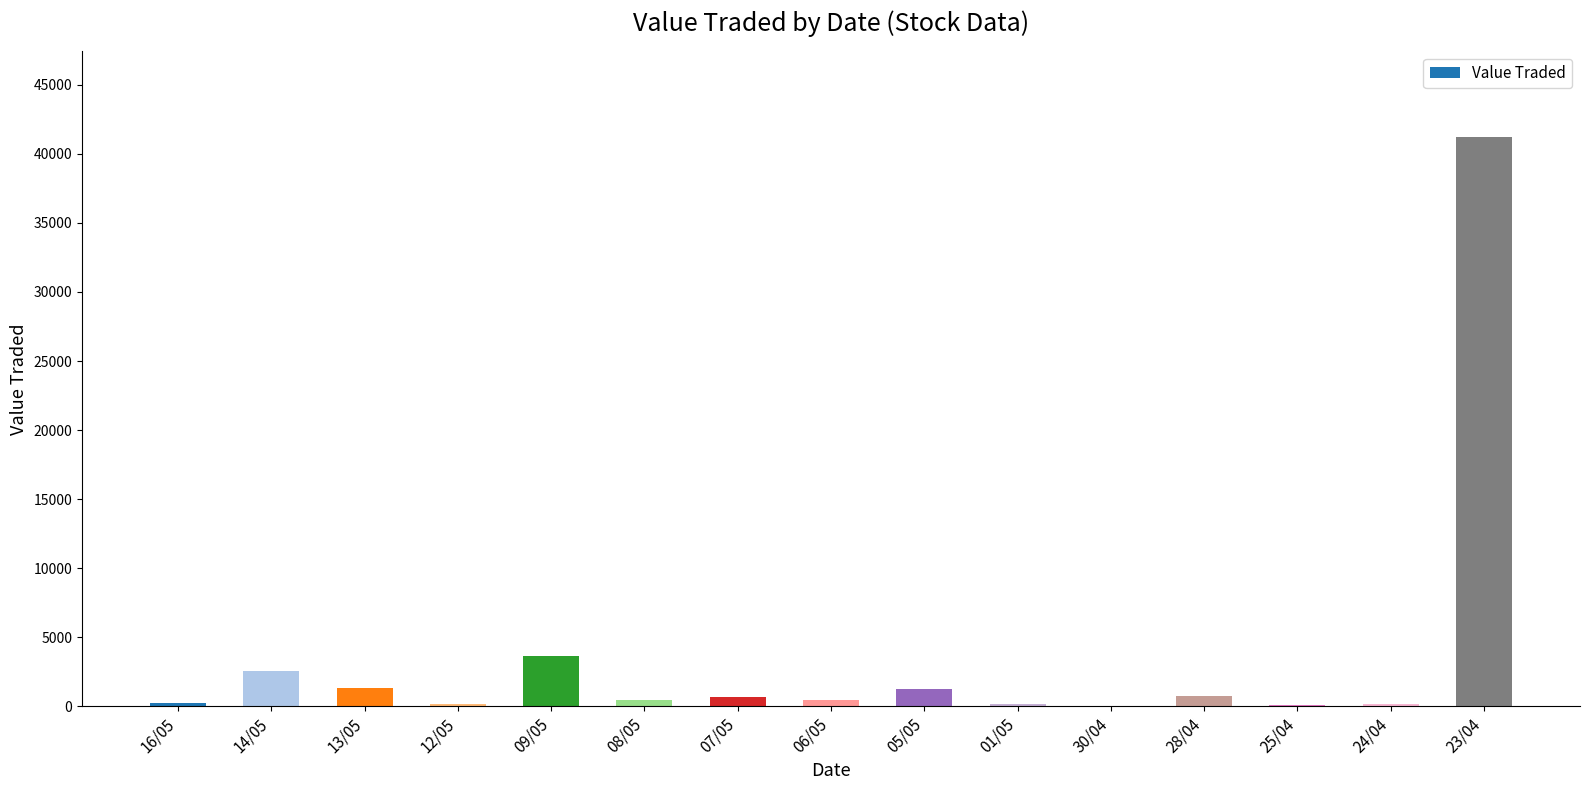

What is the average value?

3548